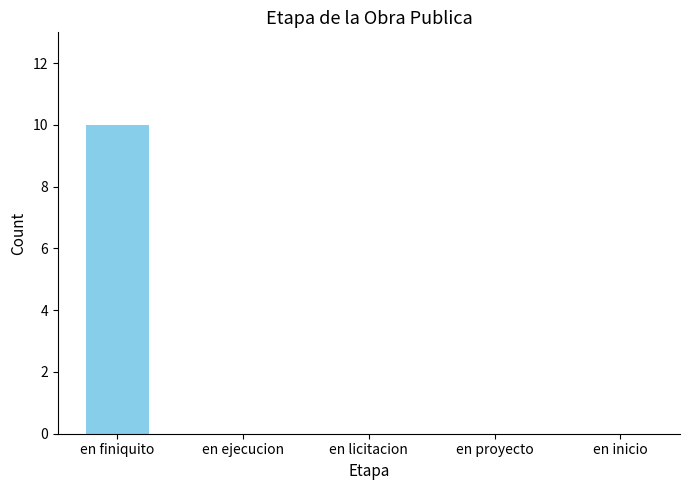

The value at en finiquito is 10. True or false?

True